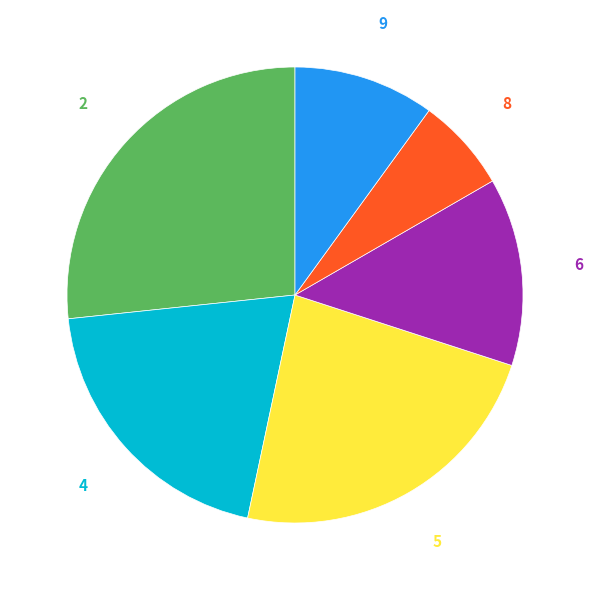

Rank the categories by value from lowest to highest.

8, 9, 6, 4, 5, 2